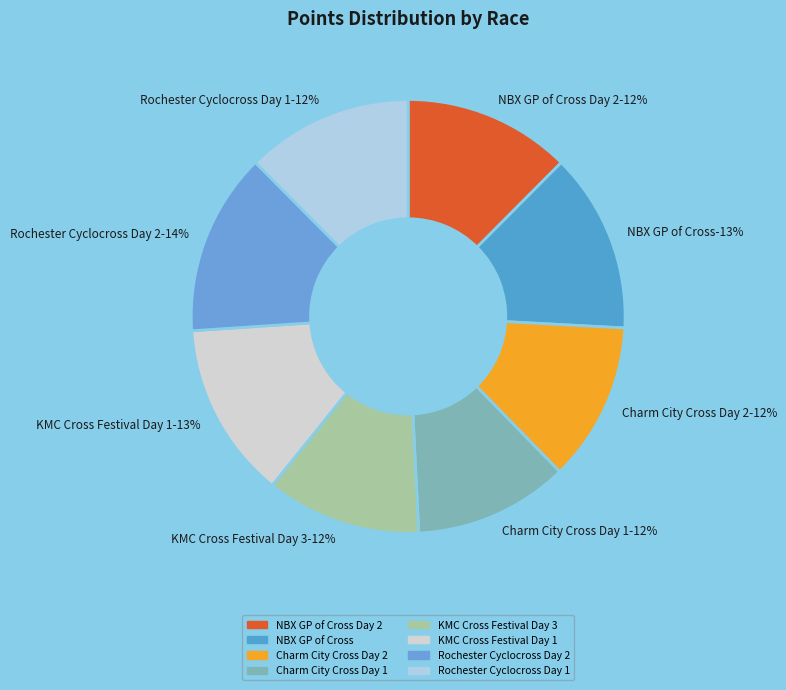

Which slice is the smallest?

Charm City Cross Day 1